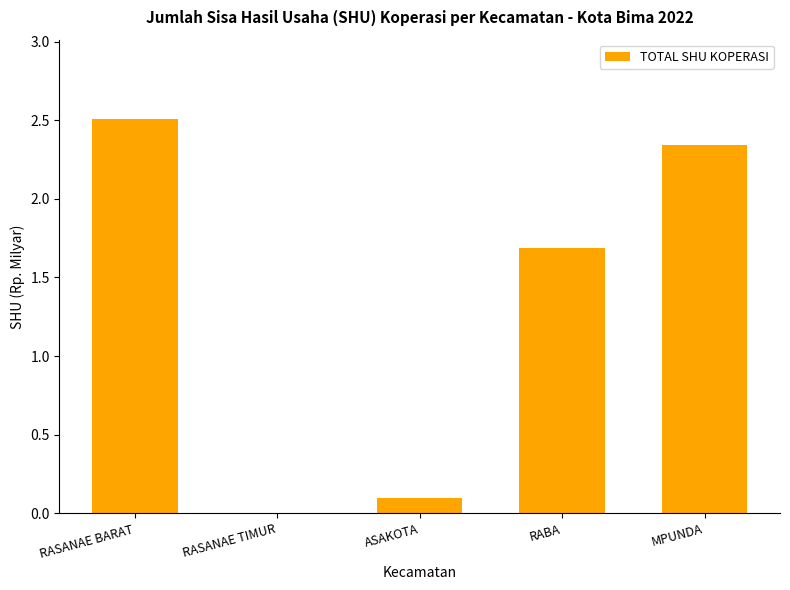

At which label is the value closest to 1?

RABA